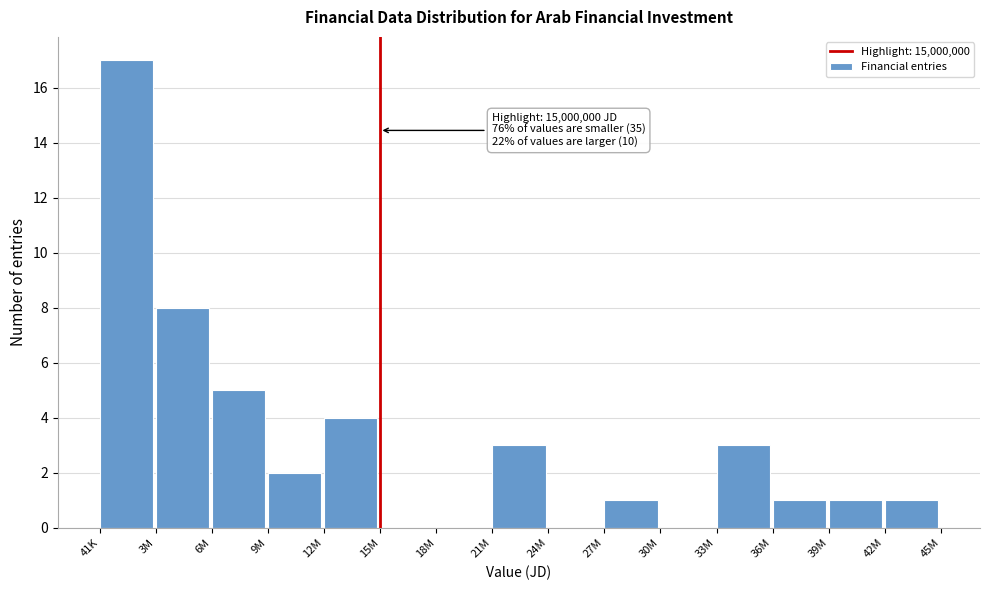

Reading right to left, what are all the values shown in this chart?

42M=1	39M=1	36M=1	33M=3	30M=0	27M=1	24M=0	21M=3	18M=0	15M=0	12M=4	9M=2	6M=5	3M=8	41K=17